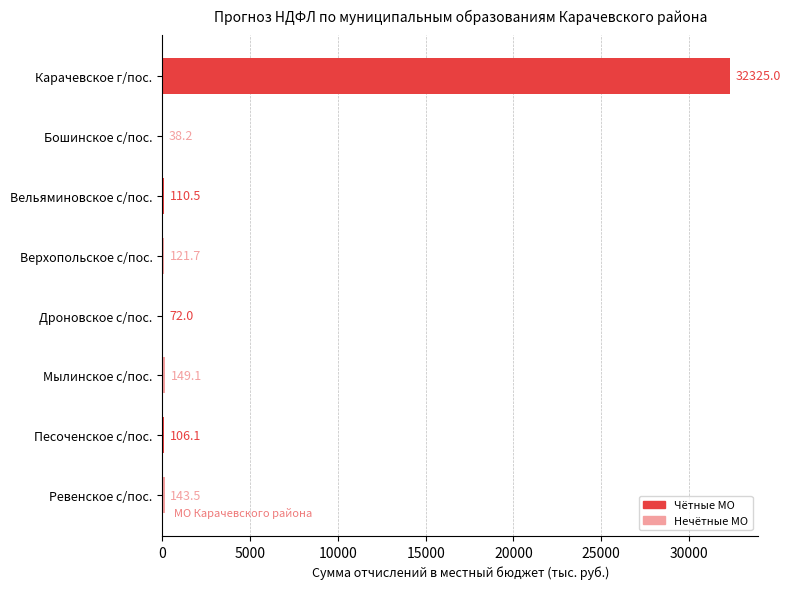

What is the sum of the values at Мылинское с/пос. and Вельяминовское с/пос.?

259.6